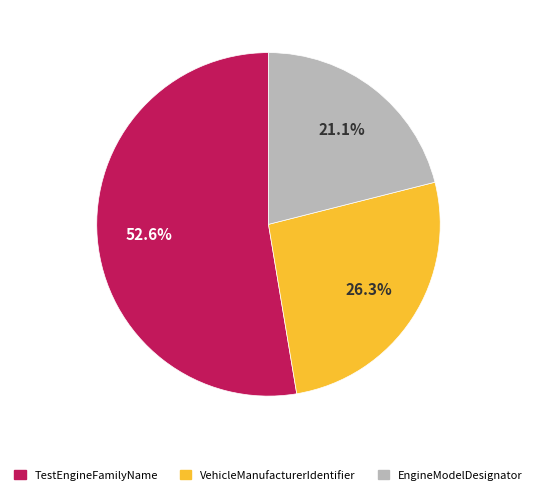

Does TestEngineFamilyName represent more than half of the total?

Yes